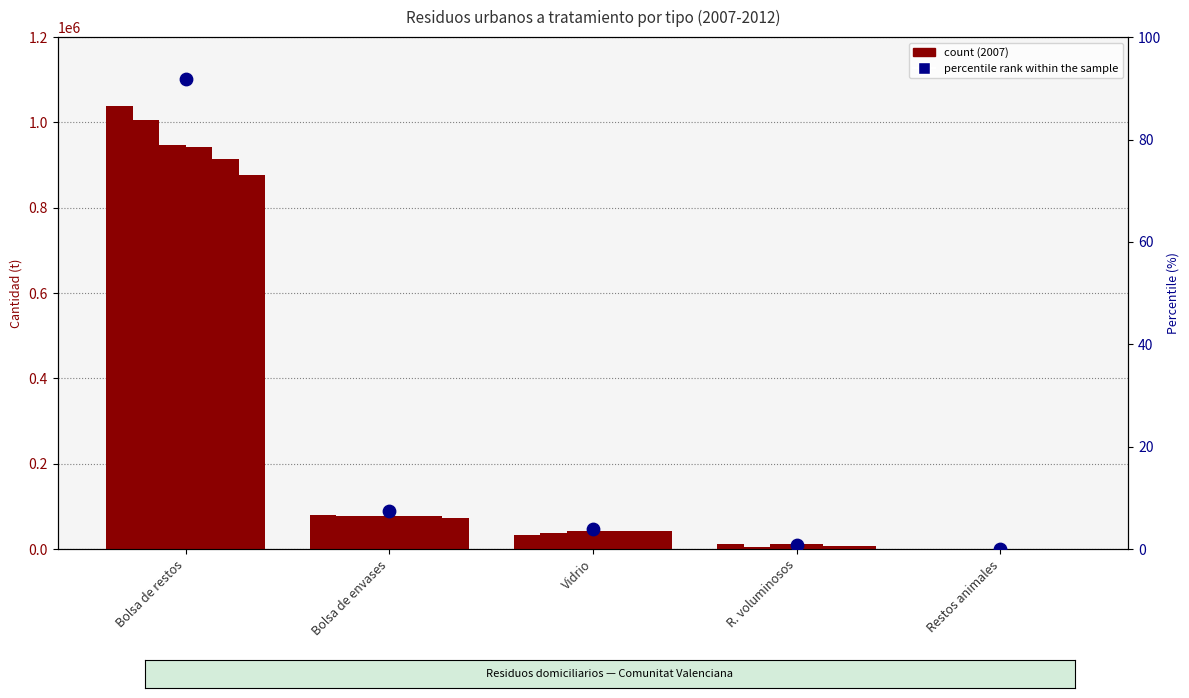

Which has a higher value, Bolsa de envases or Bolsa de restos?

Bolsa de restos